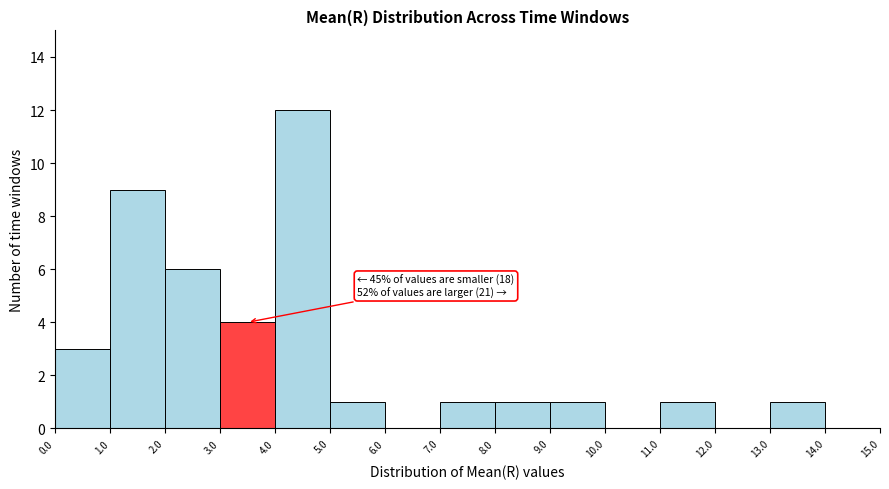

Which range on the x-axis has the tallest bar?

4.0 to 5.0